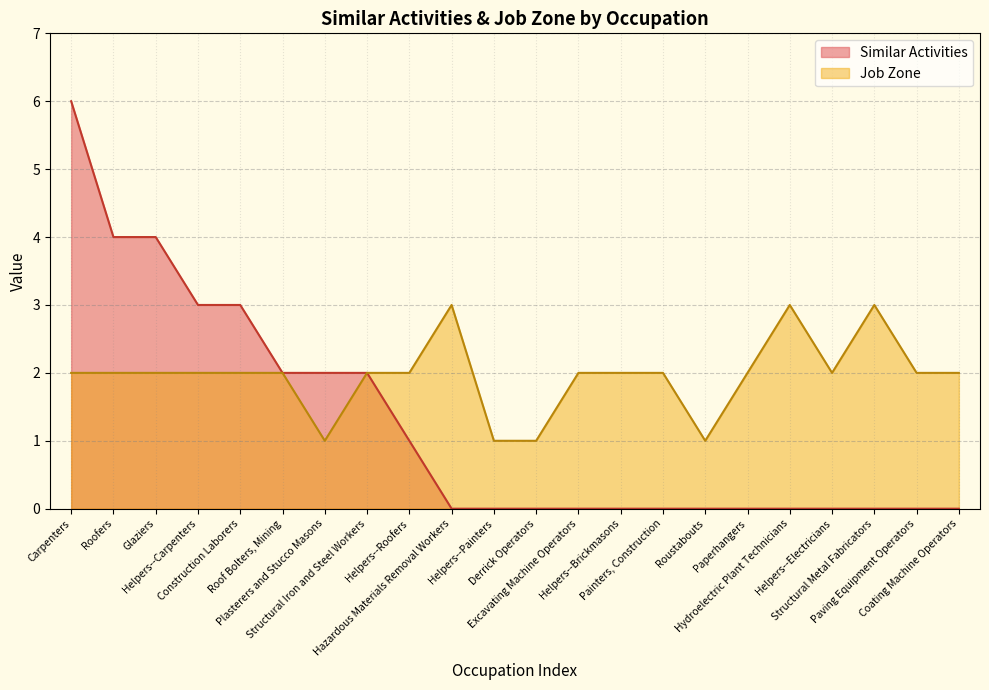

Reading right to left, what are all the values shown in this chart?

Similar Activities: Coating Machine Operators=0	Paving Equipment Operators=0	Structural Metal Fabricators=0	Helpers--Electricians=0	Hydroelectric Plant Technicians=0	Paperhangers=0	Roustabouts=0	Painters, Construction=0	Helpers--Brickmasons=0	Excavating Machine Operators=0	Derrick Operators=0	Helpers--Painters=0	Hazardous Materials Removal Workers=0	Helpers--Roofers=1	Structural Iron and Steel Workers=2	Plasterers and Stucco Masons=2	Roof Bolters, Mining=2	Construction Laborers=3	Helpers--Carpenters=3	Glaziers=4	Roofers=4	Carpenters=6
Job Zone: Coating Machine Operators=2	Paving Equipment Operators=2	Structural Metal Fabricators=3	Helpers--Electricians=2	Hydroelectric Plant Technicians=3	Paperhangers=2	Roustabouts=1	Painters, Construction=2	Helpers--Brickmasons=2	Excavating Machine Operators=2	Derrick Operators=1	Helpers--Painters=1	Hazardous Materials Removal Workers=3	Helpers--Roofers=2	Structural Iron and Steel Workers=2	Plasterers and Stucco Masons=1	Roof Bolters, Mining=2	Construction Laborers=2	Helpers--Carpenters=2	Glaziers=2	Roofers=2	Carpenters=2